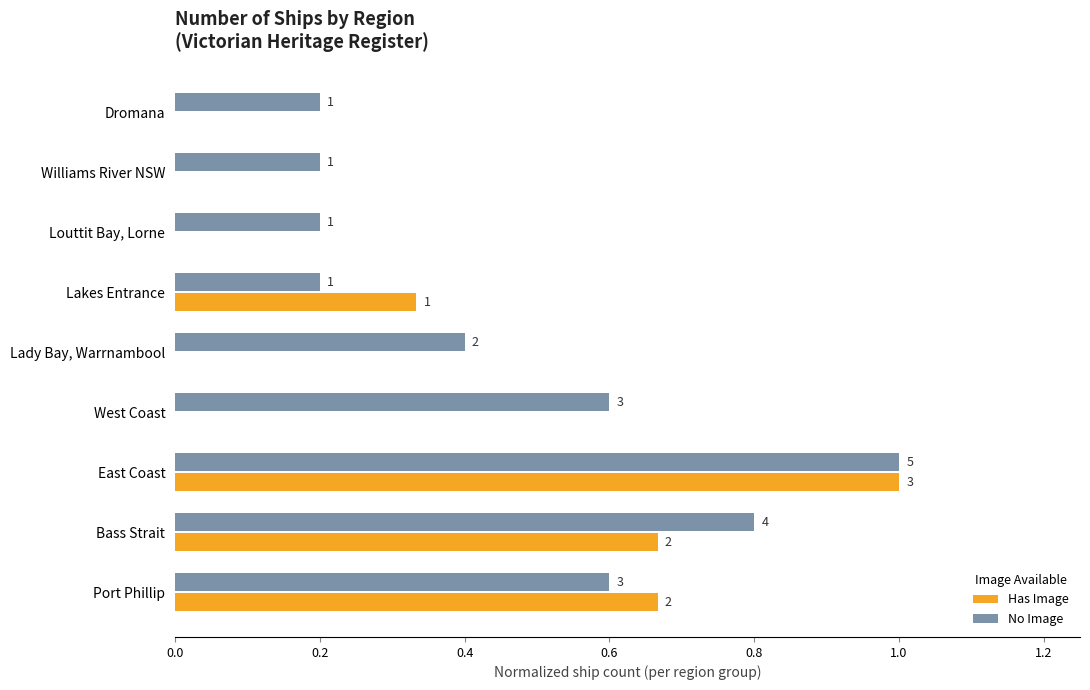

What is the minimum value for No Image?

0.2